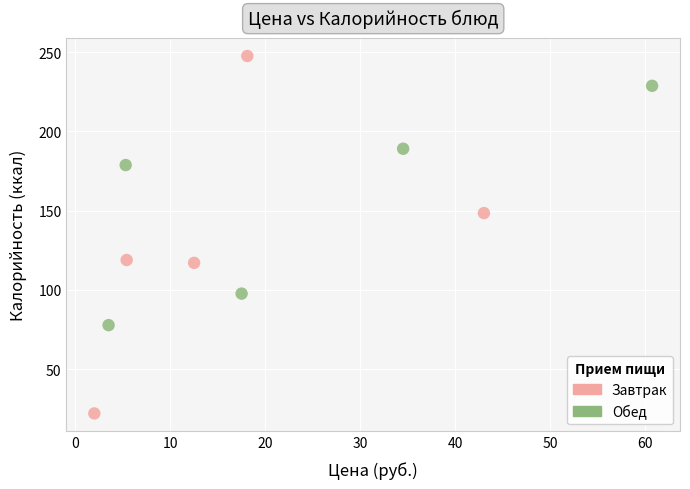

Which series reaches the minimum Y coordinate?

Завтрак